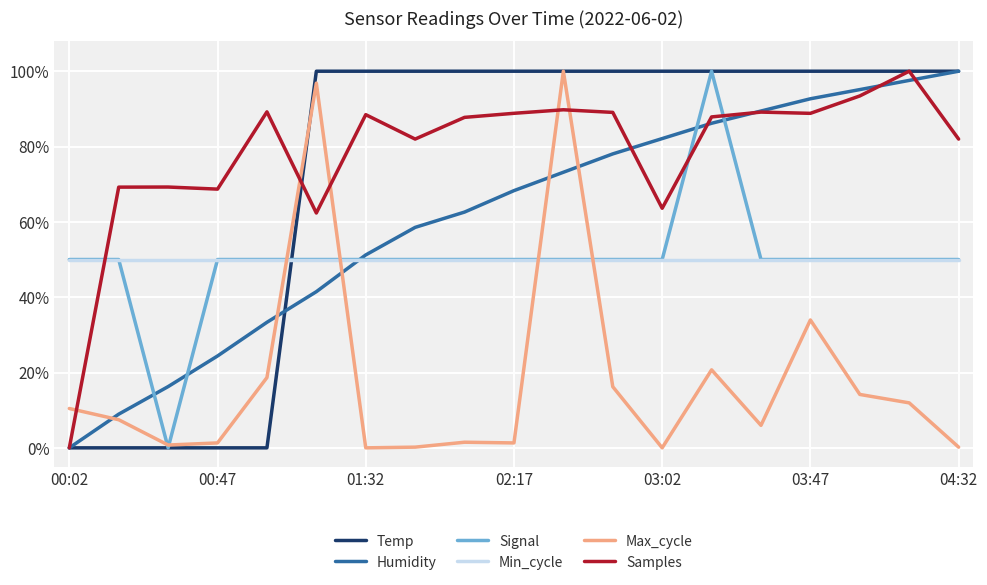

What is the maximum value for Max_cycle?

100.0